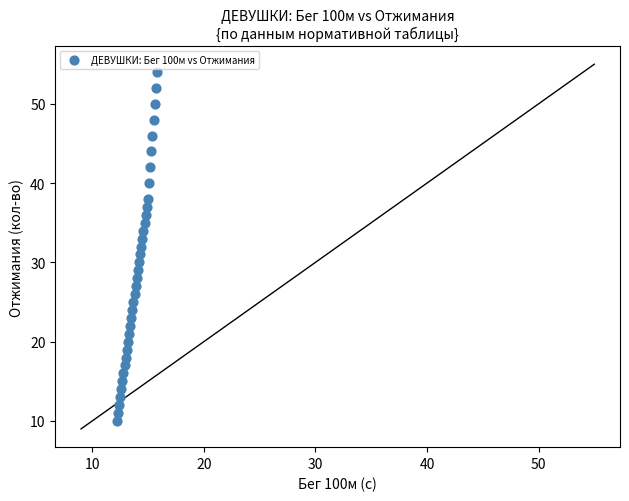

What is the range of Y values (max minus min)?

44